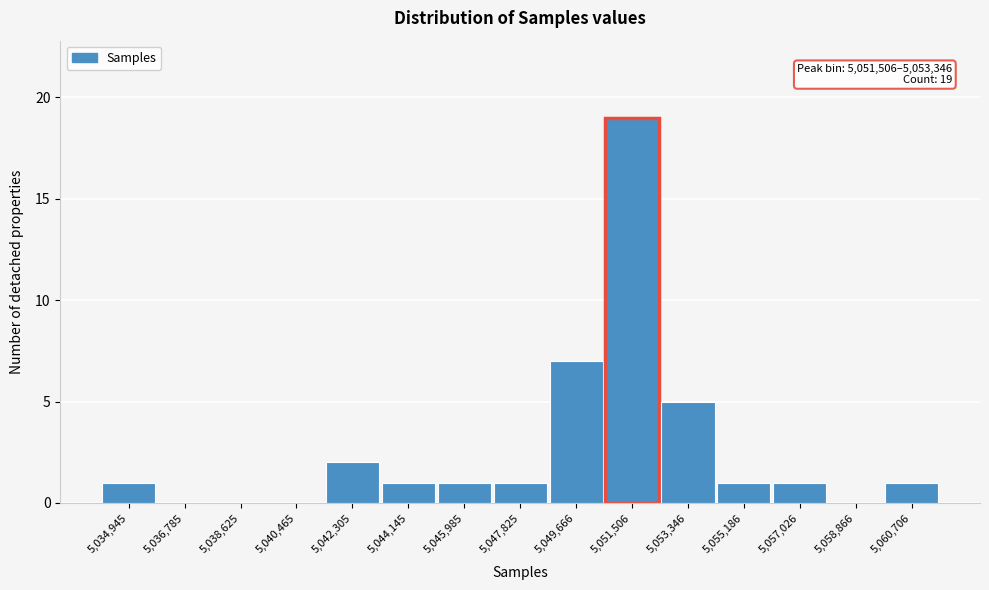

Reading left to right, transcribe all the data shown in this chart.

5,034,945=1	5,036,785=0	5,038,625=0	5,040,465=0	5,042,305=2	5,044,145=1	5,045,985=1	5,047,825=1	5,049,666=7	5,051,506=19	5,053,346=5	5,055,186=1	5,057,026=1	5,058,866=0	5,060,706=1